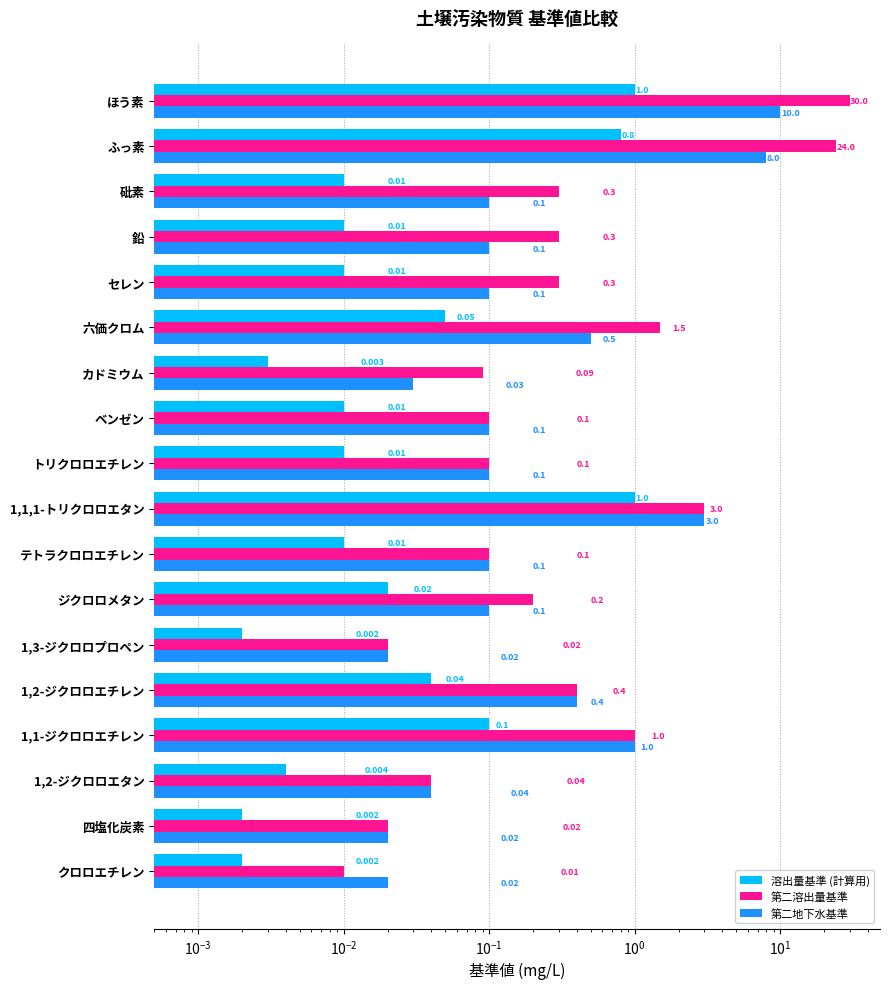

Is the value of 第二地下水基準 at ほう素 greater than the value of 溶出量基準 (計算用) at 1,2-ジクロロエタン?

Yes